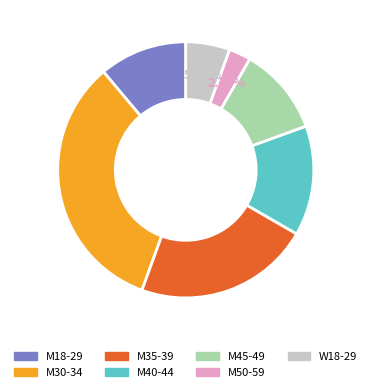

Combined, do M45-49 and W18-29 account for over 50%?

No